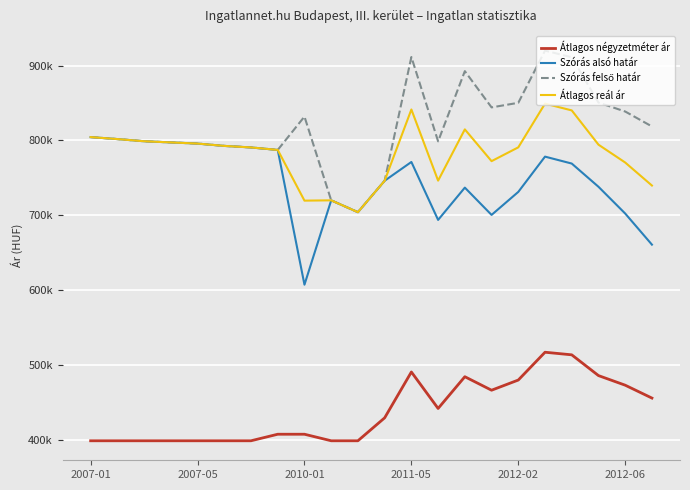

Reading left to right, list all the values displayed in this chart.

Átlagos négyzetméter ár: 399090	399090	399090	399090	399090	399090	399090	407812	407812	399090	399090	429702	490925	442217	484610	466589	480169	517281	513821	486107	473278	456100
Szórás alsó határ: 804490	801849	798963	797398	795839	792740	790687	787373	607464	720084	704276	746248	771292	693934	737040	700620	731333	778424	769173	738178	702442	660917
Szórás felső határ: 804490	801849	798963	797398	795839	792740	790687	787373	831872	720084	704276	746248	911408	798822	892528	844160	850279	919944	911075	850594	838638	818719
Átlagos reál ár: 804490	801849	798963	797398	795839	792740	790687	787373	719668	720084	704276	746248	841350	746378	814784	772390	790806	849184	840124	794386	770540	739818